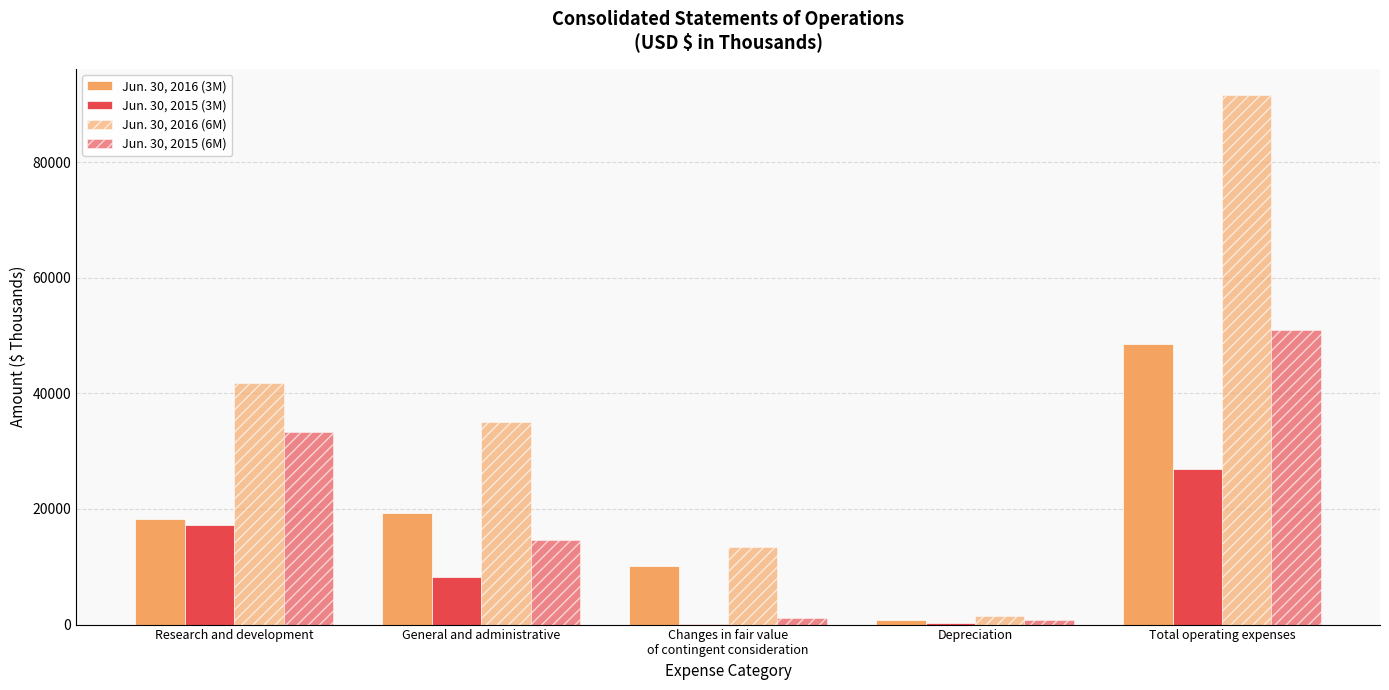

How many categories are shown in the chart?

5